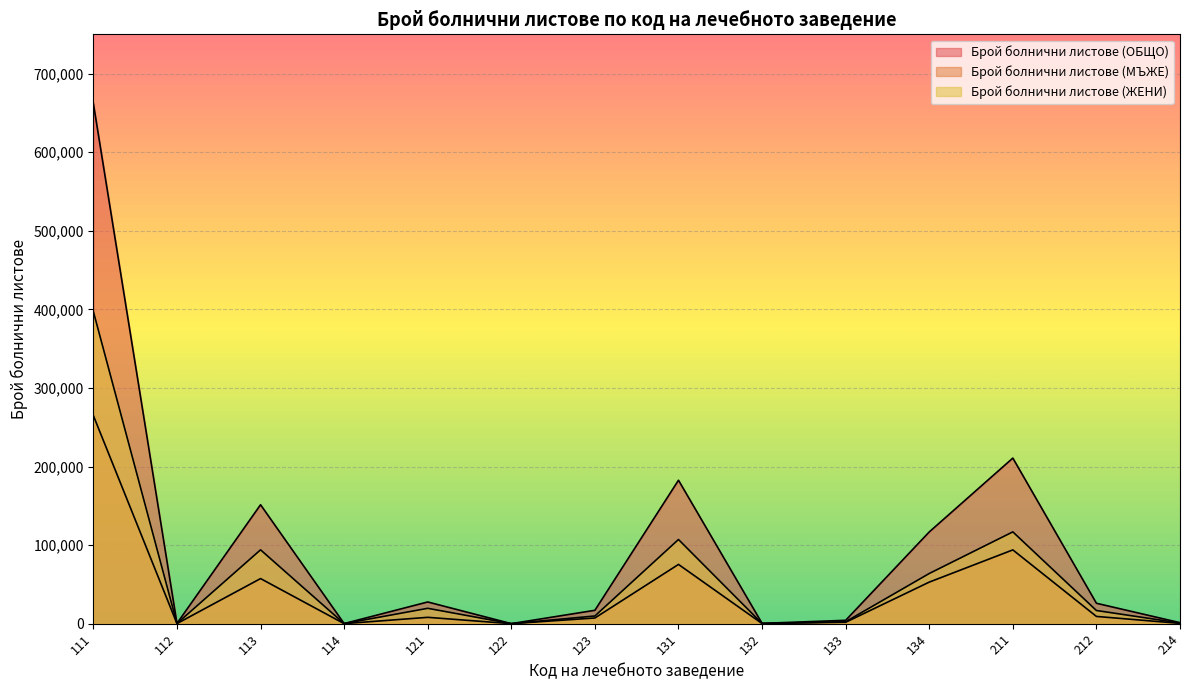

What is the value of the Брой болнични листове (ЖЕНИ) point at the 8th from the left?

107131